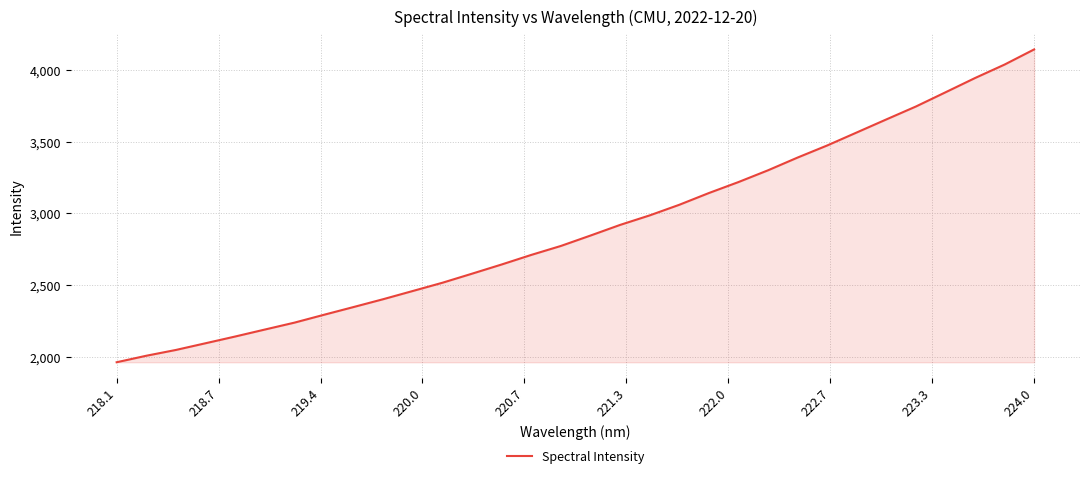

What is the smallest value displayed?

1962.8